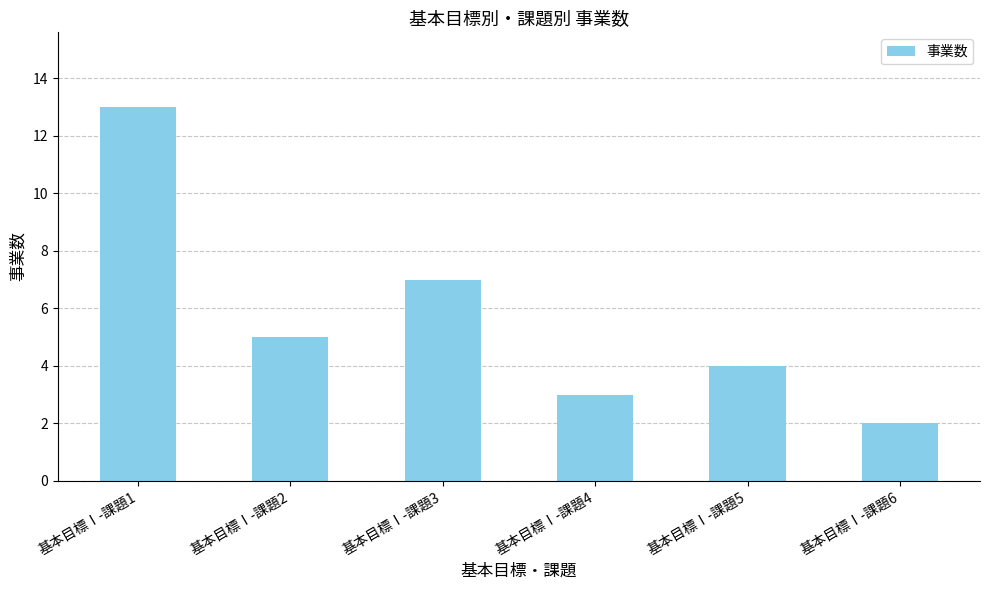

What is the approximate value at 基本目標Ⅰ-課題3, to the nearest 10?

10